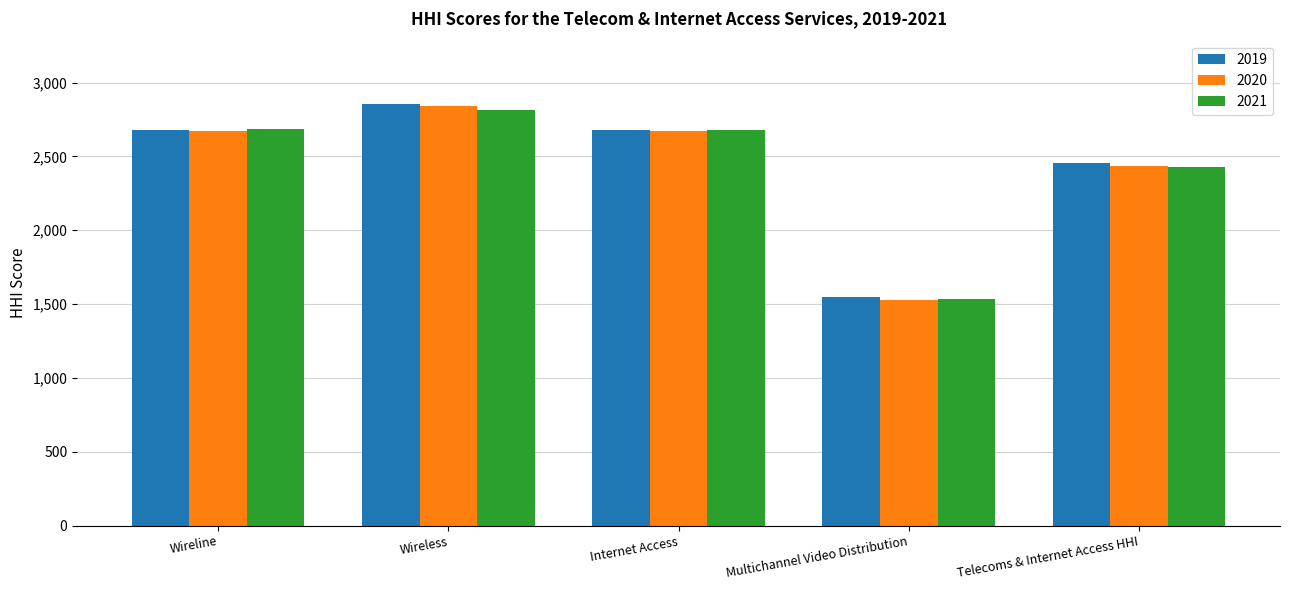

Between Wireless and Multichannel Video Distribution, which series saw the biggest shift?

2020